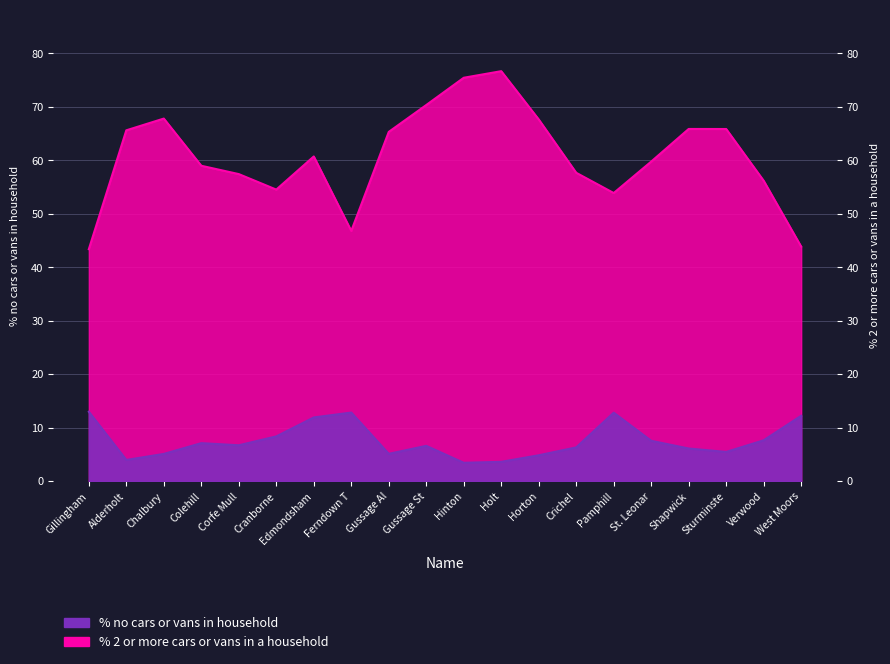

Is it true that % 2 or more cars or vans in a household equals 65.8 at Sturminste?

True